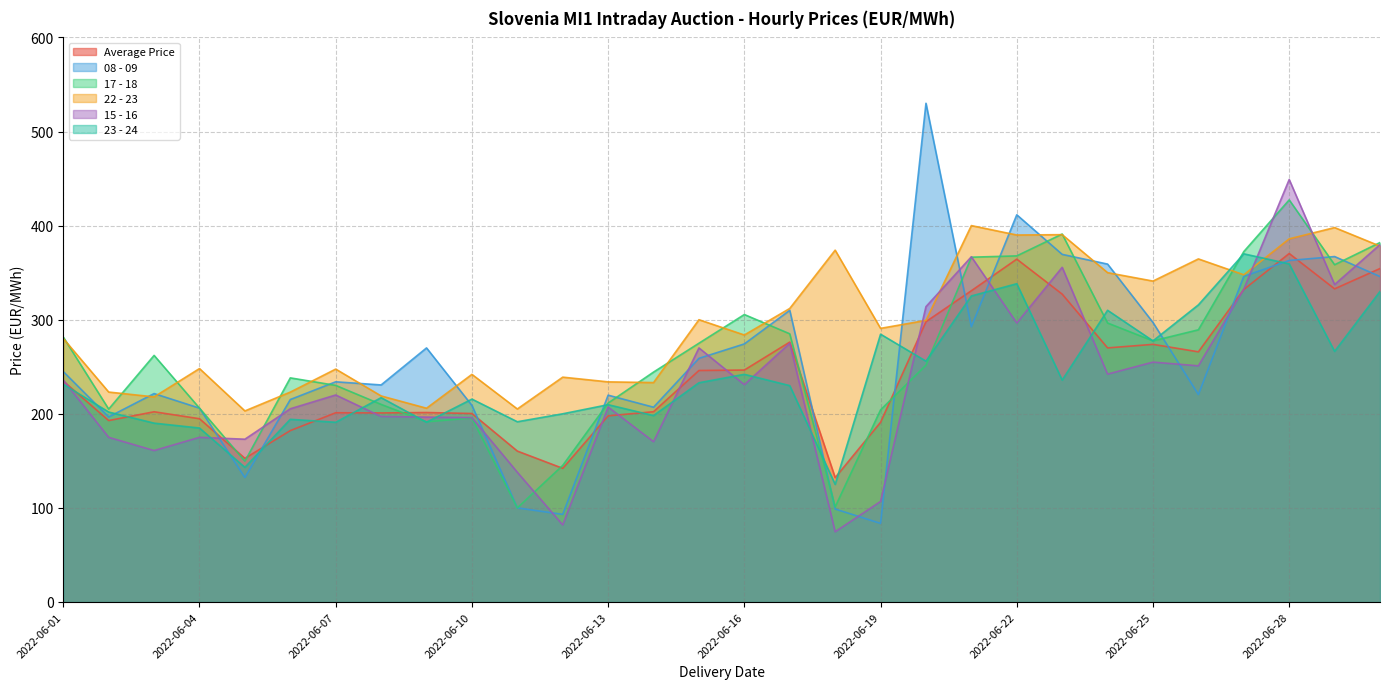

Reading left to right, list all the values displayed in this chart.

Average Price: 2022-06-01=234.8	2022-06-02=192.8	2022-06-03=202.2	2022-06-04=194.8	2022-06-05=152.7	2022-06-06=182.2	2022-06-07=201.1	2022-06-08=200.9	2022-06-09=201.4	2022-06-10=200.3	2022-06-11=160.4	2022-06-12=142.1	2022-06-13=197.8	2022-06-14=202.2	2022-06-15=246.0	2022-06-16=246.5	2022-06-17=276.2	2022-06-18=132.2	2022-06-19=191.0	2022-06-20=297.9	2022-06-21=330.8	2022-06-22=364.4	2022-06-23=327.2	2022-06-24=270.0	2022-06-25=273.8	2022-06-26=265.9	2022-06-27=332.1	2022-06-28=370.3	2022-06-29=332.8	2022-06-30=354.4
08 - 09: 2022-06-01=244.8	2022-06-02=196.7	2022-06-03=221.5	2022-06-04=206.0	2022-06-05=132.3	2022-06-06=215.2	2022-06-07=234.0	2022-06-08=230.7	2022-06-09=270.0	2022-06-10=208.9	2022-06-11=100.0	2022-06-12=93.1	2022-06-13=219.8	2022-06-14=207.0	2022-06-15=258.9	2022-06-16=274.2	2022-06-17=310.0	2022-06-18=98.8	2022-06-19=83.5	2022-06-20=530.0	2022-06-21=292.5	2022-06-22=411.5	2022-06-23=369.4	2022-06-24=359.1	2022-06-25=297.1	2022-06-26=220.5	2022-06-27=346.1	2022-06-28=362.9	2022-06-29=367.1	2022-06-30=345.9
17 - 18: 2022-06-01=281.6	2022-06-02=205.0	2022-06-03=262.1	2022-06-04=206.0	2022-06-05=149.6	2022-06-06=238.2	2022-06-07=230.2	2022-06-08=210.0	2022-06-09=191.5	2022-06-10=195.6	2022-06-11=100.0	2022-06-12=145.2	2022-06-13=211.4	2022-06-14=244.3	2022-06-15=275.0	2022-06-16=305.5	2022-06-17=285.0	2022-06-18=101.0	2022-06-19=204.2	2022-06-20=251.7	2022-06-21=366.4	2022-06-22=367.8	2022-06-23=391.1	2022-06-24=296.5	2022-06-25=277.5	2022-06-26=289.3	2022-06-27=372.4	2022-06-28=427.3	2022-06-29=358.4	2022-06-30=382.0
22 - 23: 2022-06-01=280.0	2022-06-02=223.1	2022-06-03=218.0	2022-06-04=248.1	2022-06-05=203.1	2022-06-06=223.1	2022-06-07=247.5	2022-06-08=219.0	2022-06-09=205.9	2022-06-10=241.9	2022-06-11=205.1	2022-06-12=238.9	2022-06-13=233.9	2022-06-14=233.2	2022-06-15=300.0	2022-06-16=283.7	2022-06-17=311.9	2022-06-18=373.9	2022-06-19=290.8	2022-06-20=299.3	2022-06-21=400.0	2022-06-22=390.0	2022-06-23=390.4	2022-06-24=350.0	2022-06-25=341.1	2022-06-26=364.6	2022-06-27=347.8	2022-06-28=385.9	2022-06-29=397.9	2022-06-30=378.2
15 - 16: 2022-06-01=235.8	2022-06-02=175.0	2022-06-03=160.9	2022-06-04=175.0	2022-06-05=173.0	2022-06-06=205.3	2022-06-07=220.0	2022-06-08=197.2	2022-06-09=196.5	2022-06-10=195.9	2022-06-11=137.9	2022-06-12=81.9	2022-06-13=207.2	2022-06-14=170.4	2022-06-15=270.0	2022-06-16=231.0	2022-06-17=275.0	2022-06-18=74.6	2022-06-19=106.9	2022-06-20=313.9	2022-06-21=366.9	2022-06-22=296.5	2022-06-23=355.7	2022-06-24=242.2	2022-06-25=254.9	2022-06-26=251.0	2022-06-27=332.5	2022-06-28=449.0	2022-06-29=337.4	2022-06-30=379.8
23 - 24: 2022-06-01=231.4	2022-06-02=201.9	2022-06-03=190.1	2022-06-04=184.9	2022-06-05=143.1	2022-06-06=194.2	2022-06-07=191.0	2022-06-08=217.1	2022-06-09=191.1	2022-06-10=215.6	2022-06-11=191.6	2022-06-12=200.0	2022-06-13=209.7	2022-06-14=198.1	2022-06-15=233.0	2022-06-16=241.9	2022-06-17=229.9	2022-06-18=125.0	2022-06-19=284.6	2022-06-20=256.0	2022-06-21=325.2	2022-06-22=338.2	2022-06-23=235.8	2022-06-24=310.0	2022-06-25=277.5	2022-06-26=315.8	2022-06-27=370.0	2022-06-28=359.3	2022-06-29=266.3	2022-06-30=330.0